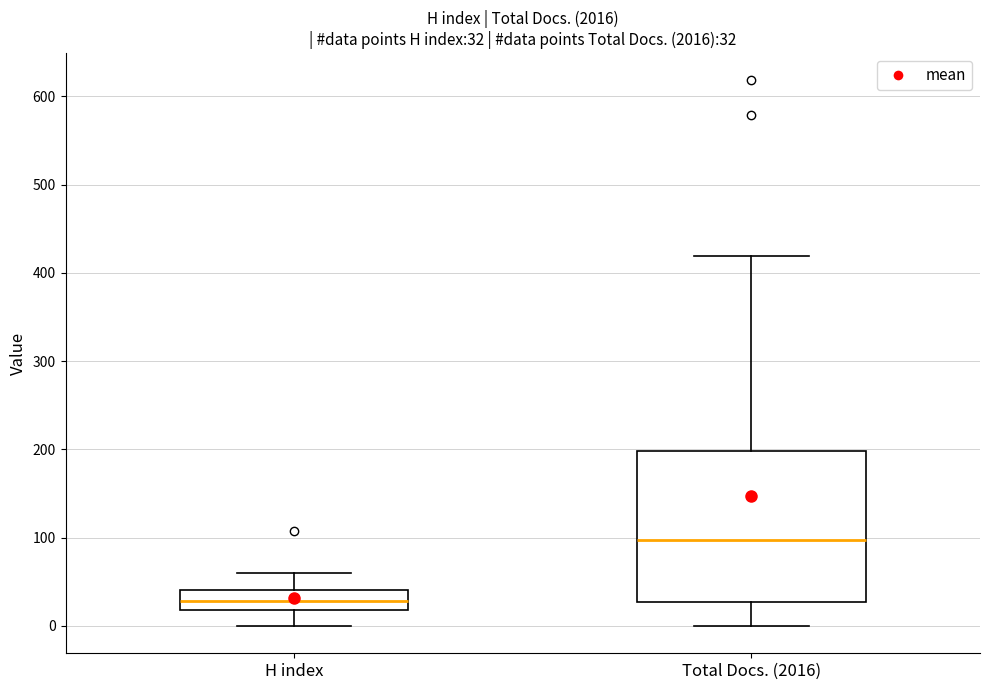

Which box's median line is the highest?

Total Docs. (2016)